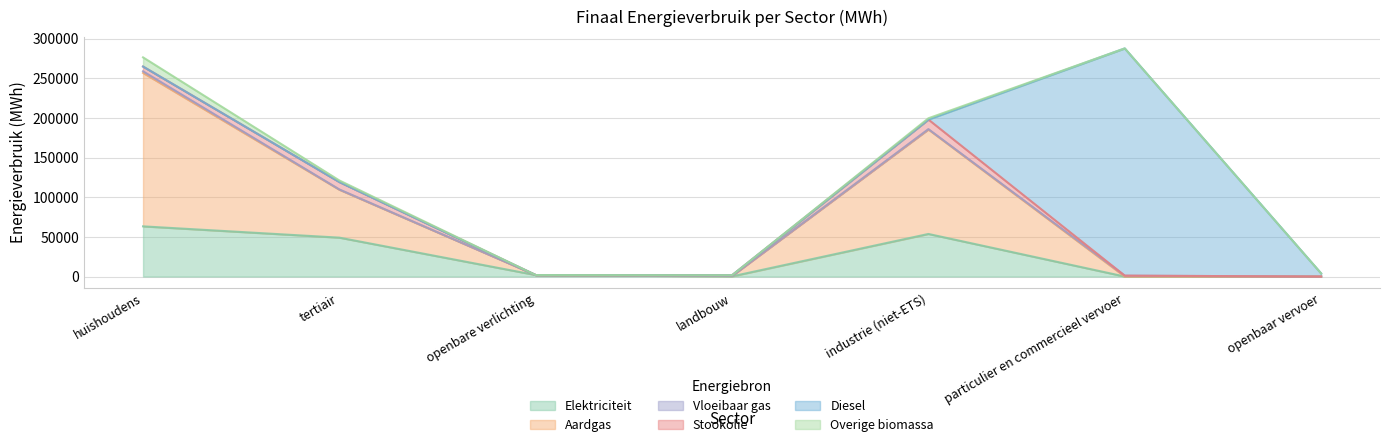

What is the difference between the Vloeibaar gas values at industrie (niet-ETS) and tertiair?

110.9